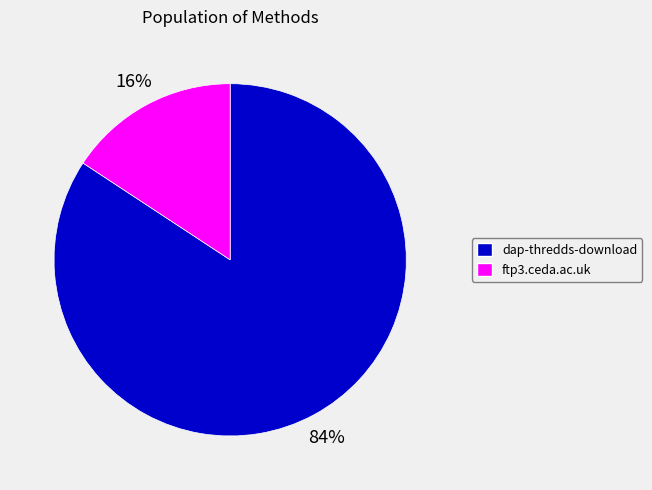

What percentage is the ftp3.ceda.ac.uk slice, to the nearest percent?

16%